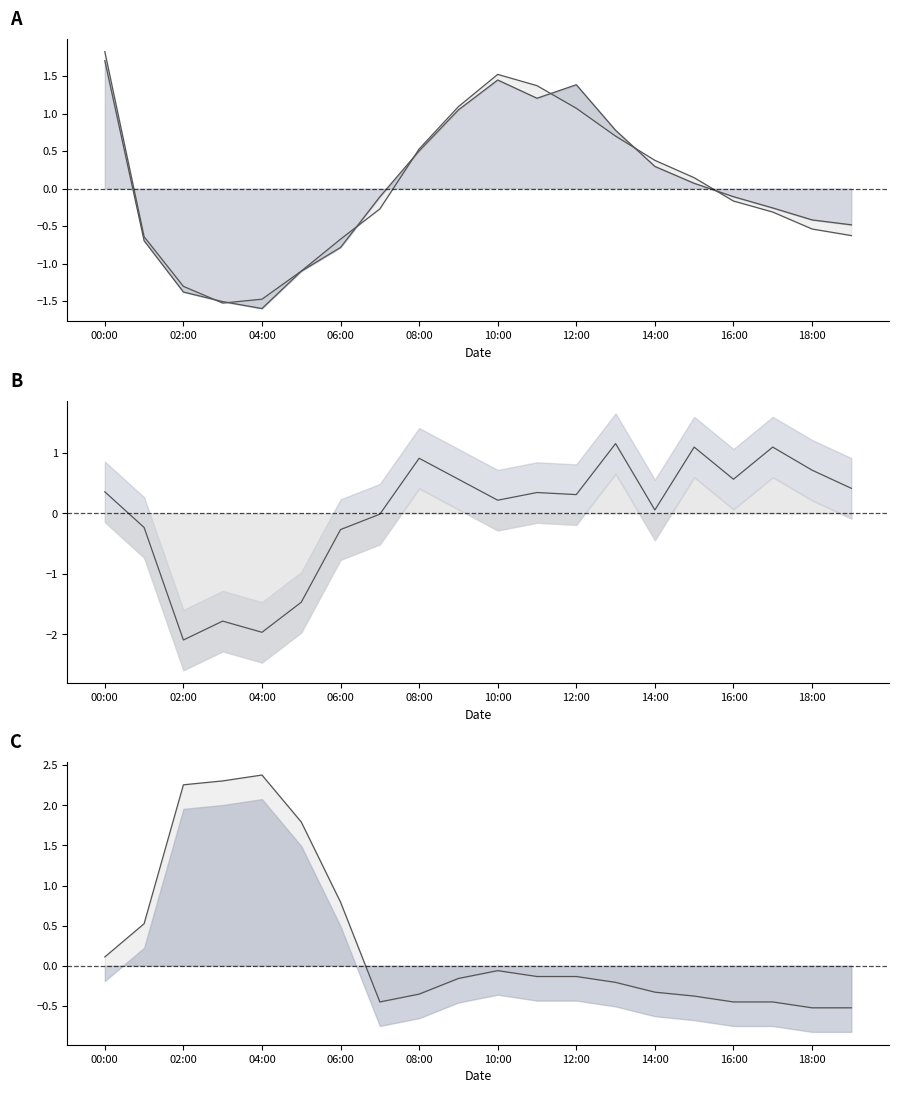

Between which two adjacent categories do SDS_P1 and SDS_P2 first intersect?

2024/01/01 02:00 and 2024/01/01 03:00